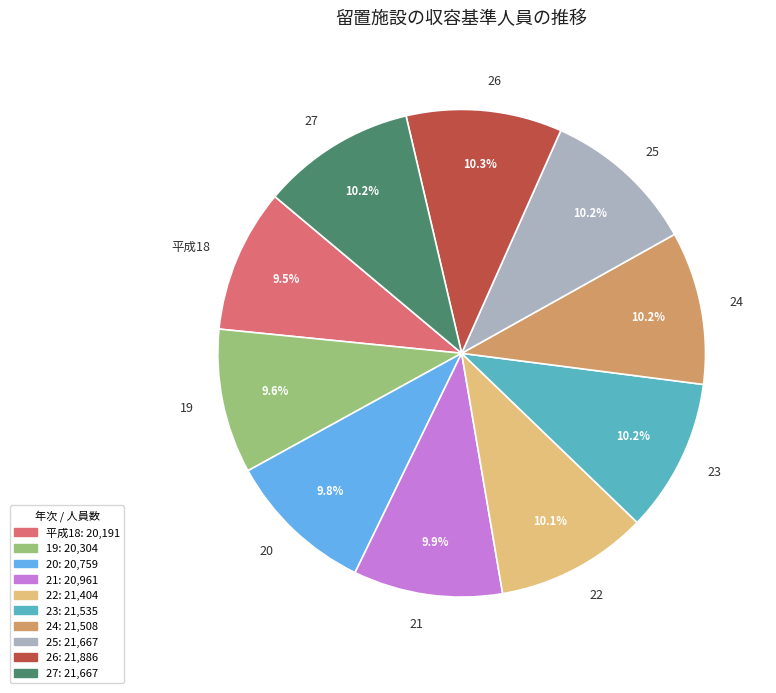

Approximately how many times larger is the value at 24 compared to 27?

1.0